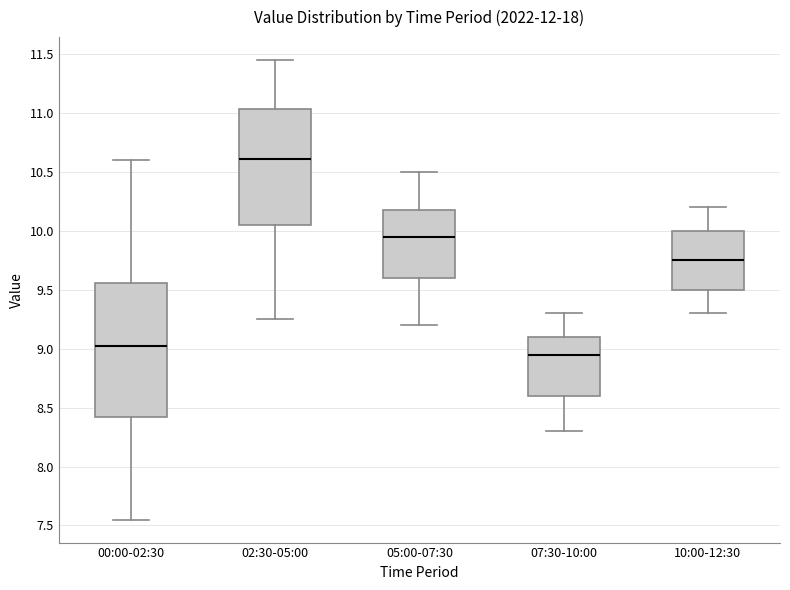

Reading left to right, transcribe this box plot: for each box, give where its median line is, the range the box spans, and where its two whiskers end, as read against the y-axis. The values are not printed on the chart, so give them approximately, as read against the axis.

00:00-02:30: median 9.05, box 8.40 to 9.55, whiskers 7.55 to 10.60
02:30-05:00: median 10.60, box 10.05 to 11.05, whiskers 9.25 to 11.45
05:00-07:30: median 9.95, box 9.60 to 10.20, whiskers 9.20 to 10.50
07:30-10:00: median 8.95, box 8.60 to 9.10, whiskers 8.30 to 9.30
10:00-12:30: median 9.75, box 9.50 to 10.00, whiskers 9.30 to 10.20